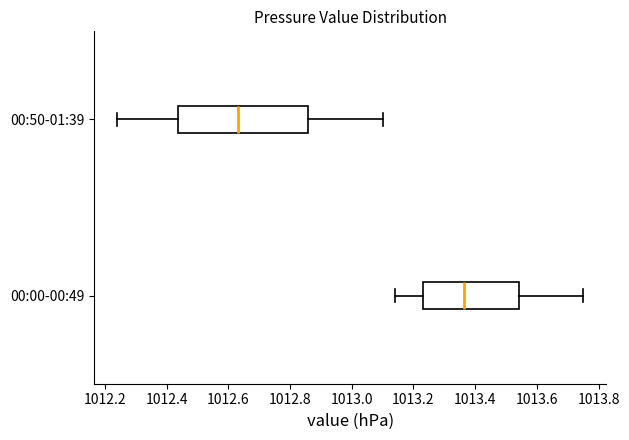

Where does the left whisker of the box for 00:50-01:39 end on the x-axis? The values are not printed on the chart, so give them approximately, as read against the axis.

1012.24